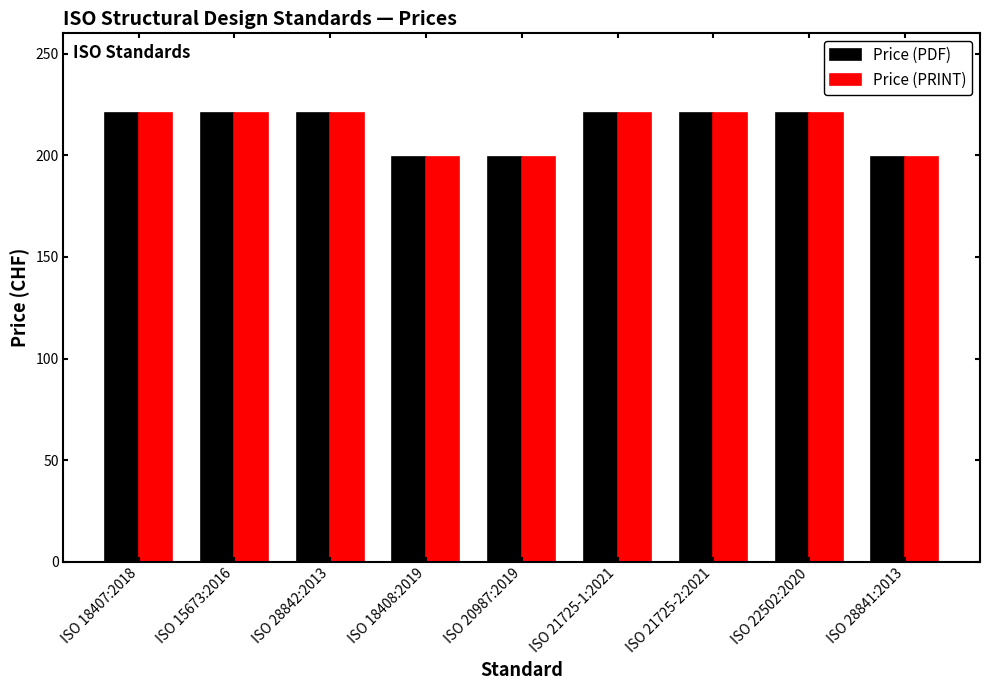

What is the maximum value shown in the chart?

221